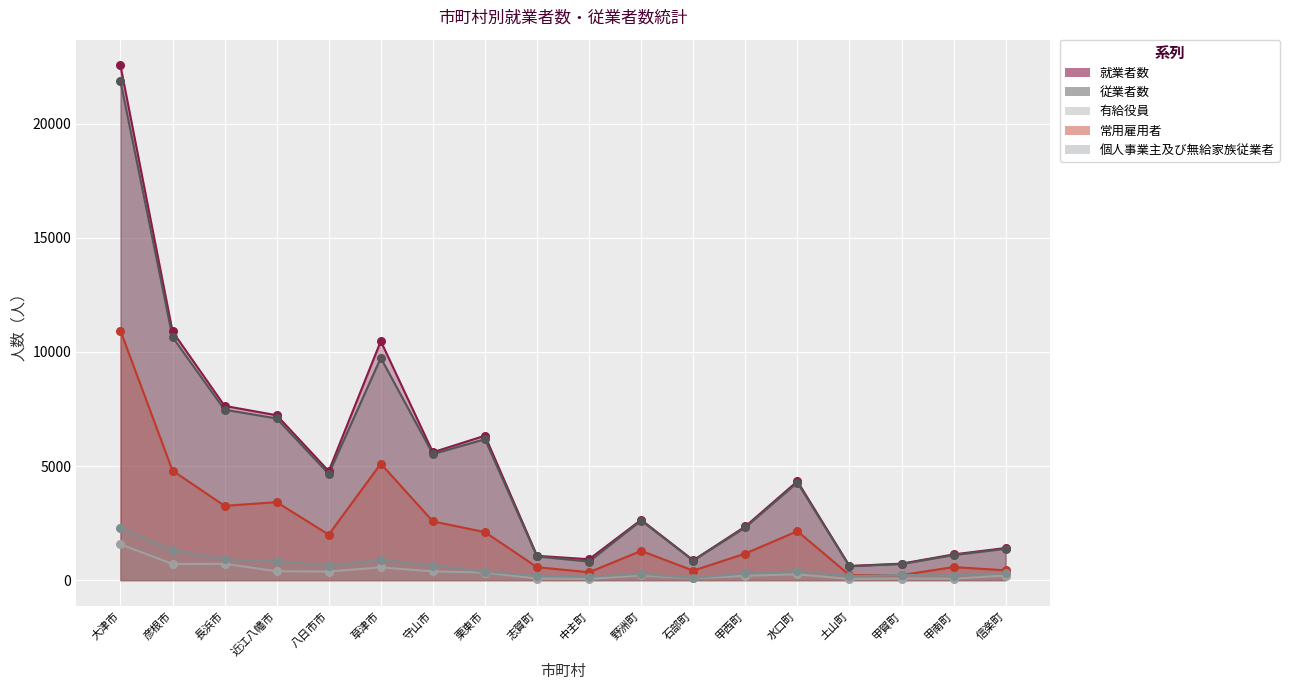

Which series has the widest spread of Y values?

就業者数